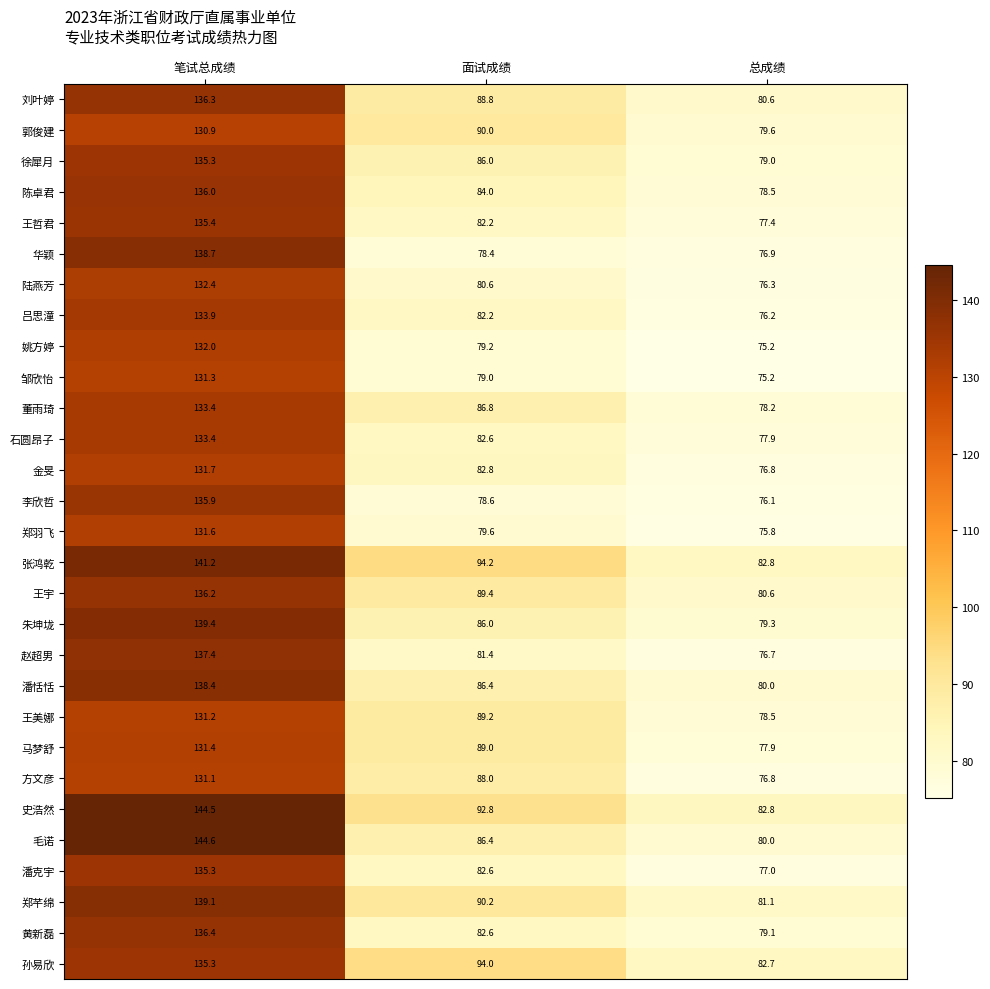

How many series are shown in this chart?

29